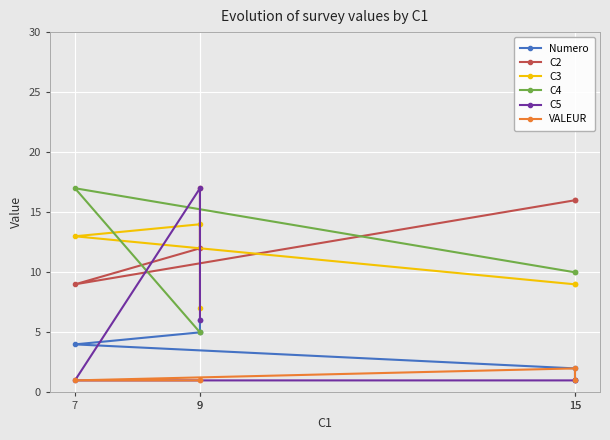

What is the value of the C3 point at the 4th from the left?

14